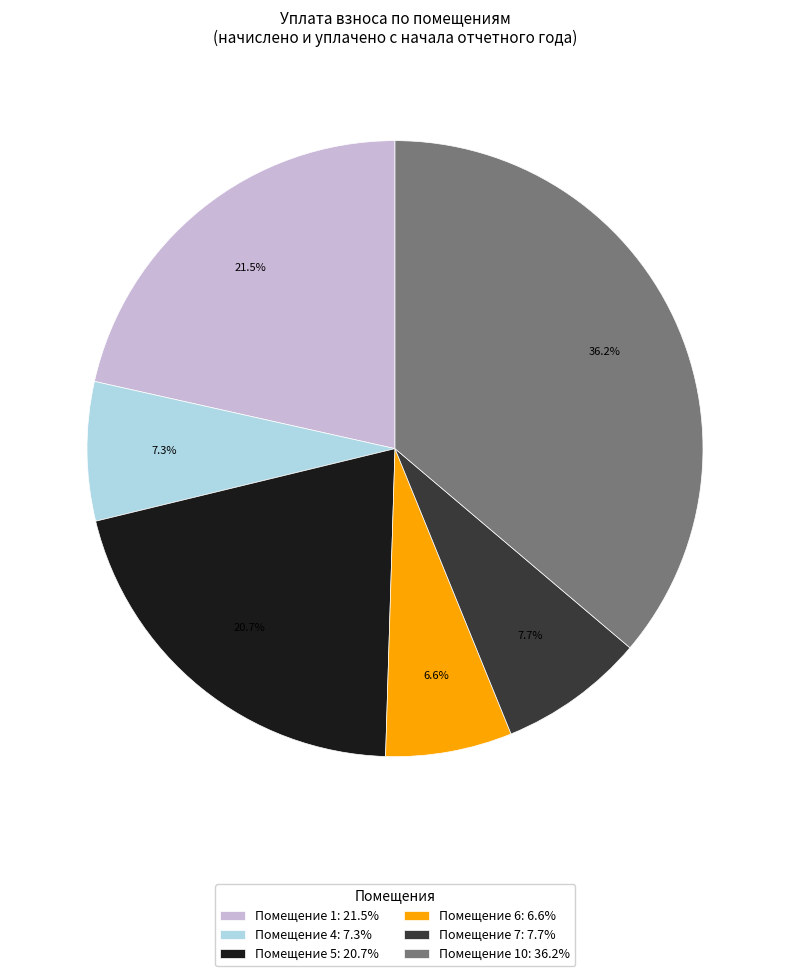

Is there any slice that represents more than half of the pie?

No